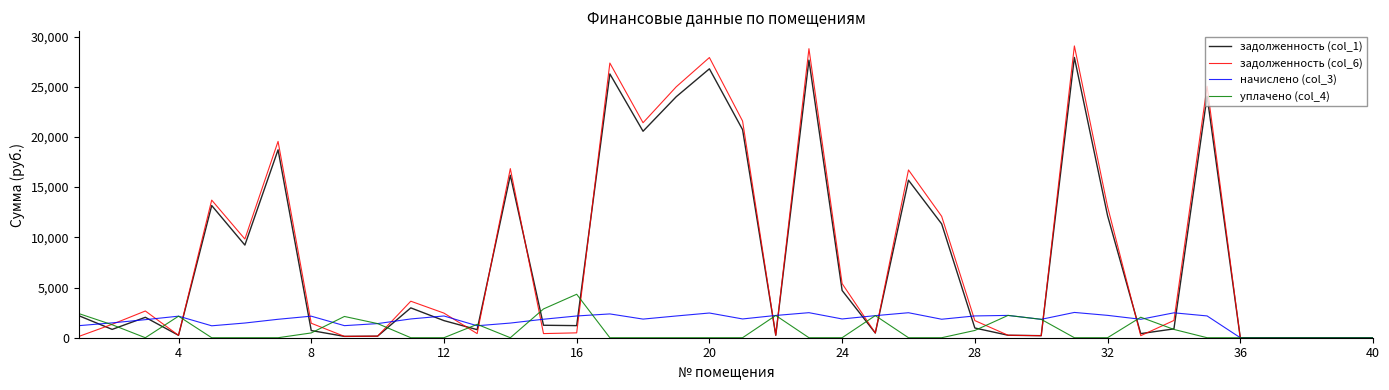

Which series has the widest spread of values?

задолженность (col_6)